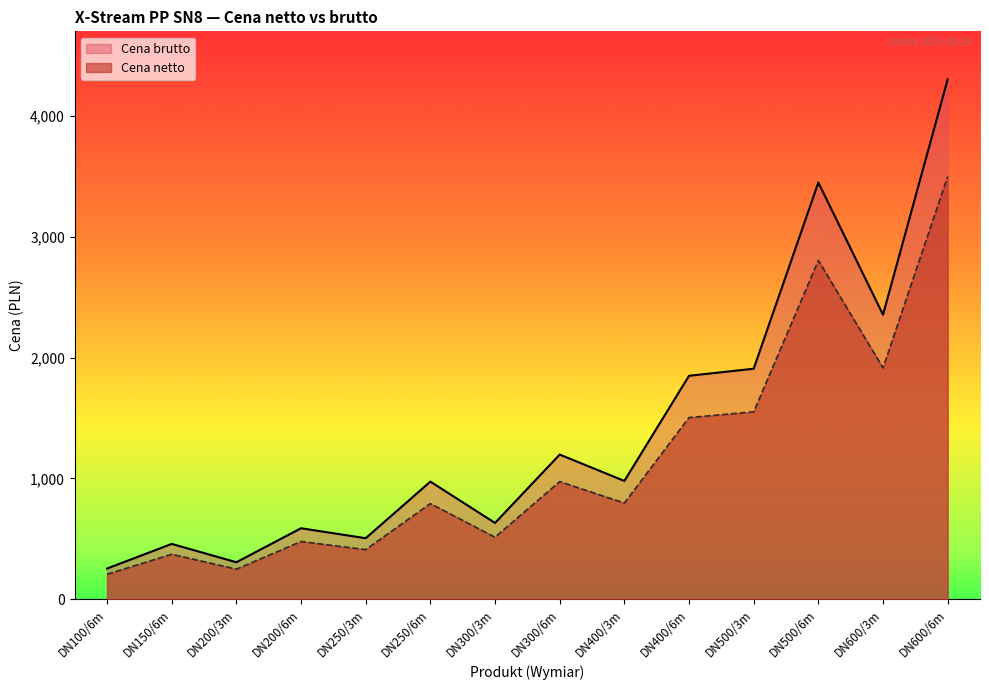

List the labels in order of Cena brutto value, smallest first.

DN100/6m, DN200/3m, DN150/6m, DN250/3m, DN200/6m, DN300/3m, DN250/6m, DN400/3m, DN300/6m, DN400/6m, DN500/3m, DN600/3m, DN500/6m, DN600/6m